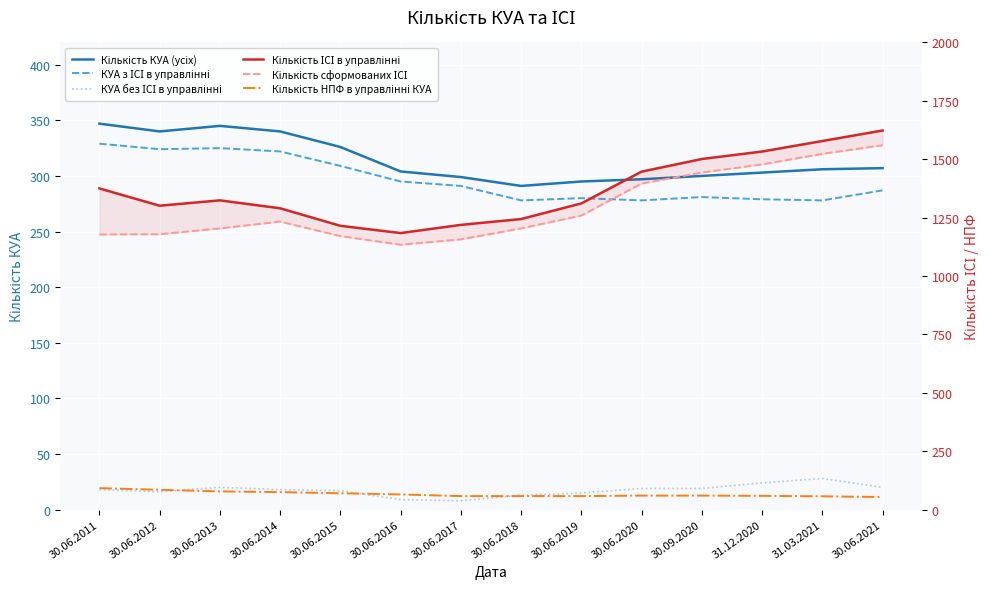

Which series has the widest spread of values?

Кількість ІСІ в управлінні